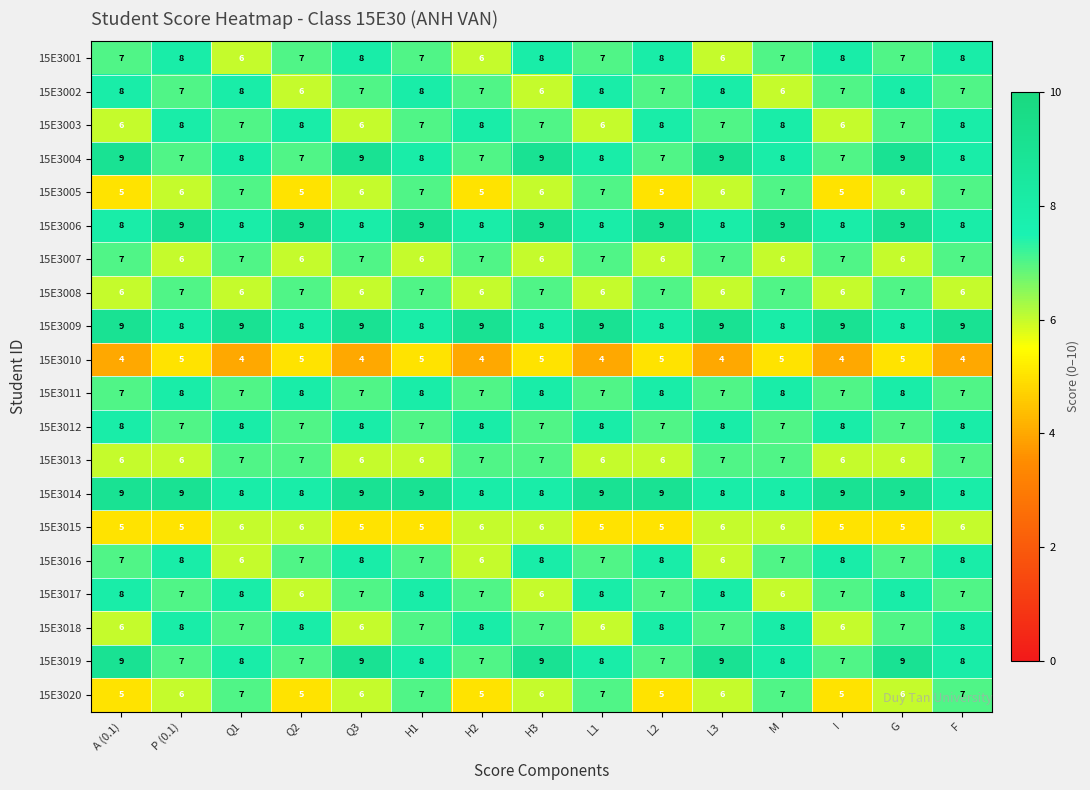

What is the greatest value displayed?

9